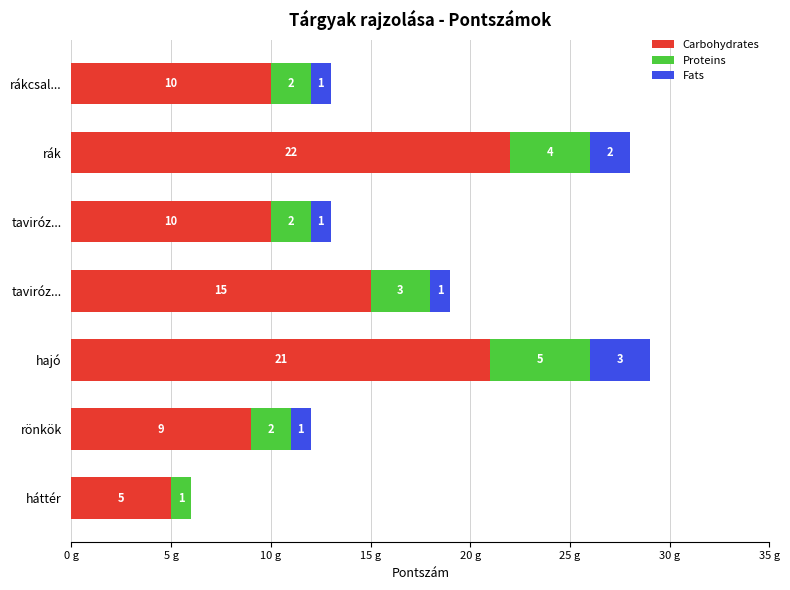

What are all the series names shown in the legend?

Carbohydrates, Proteins, Fats